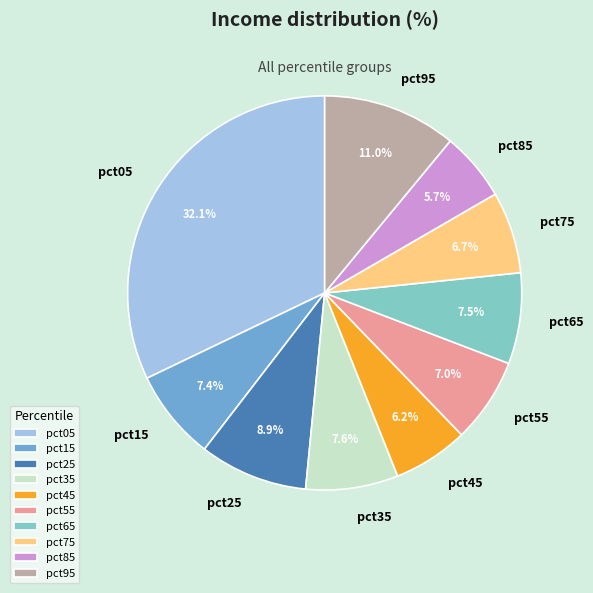

What is the total percentage of pct05 and pct45?

38.3%